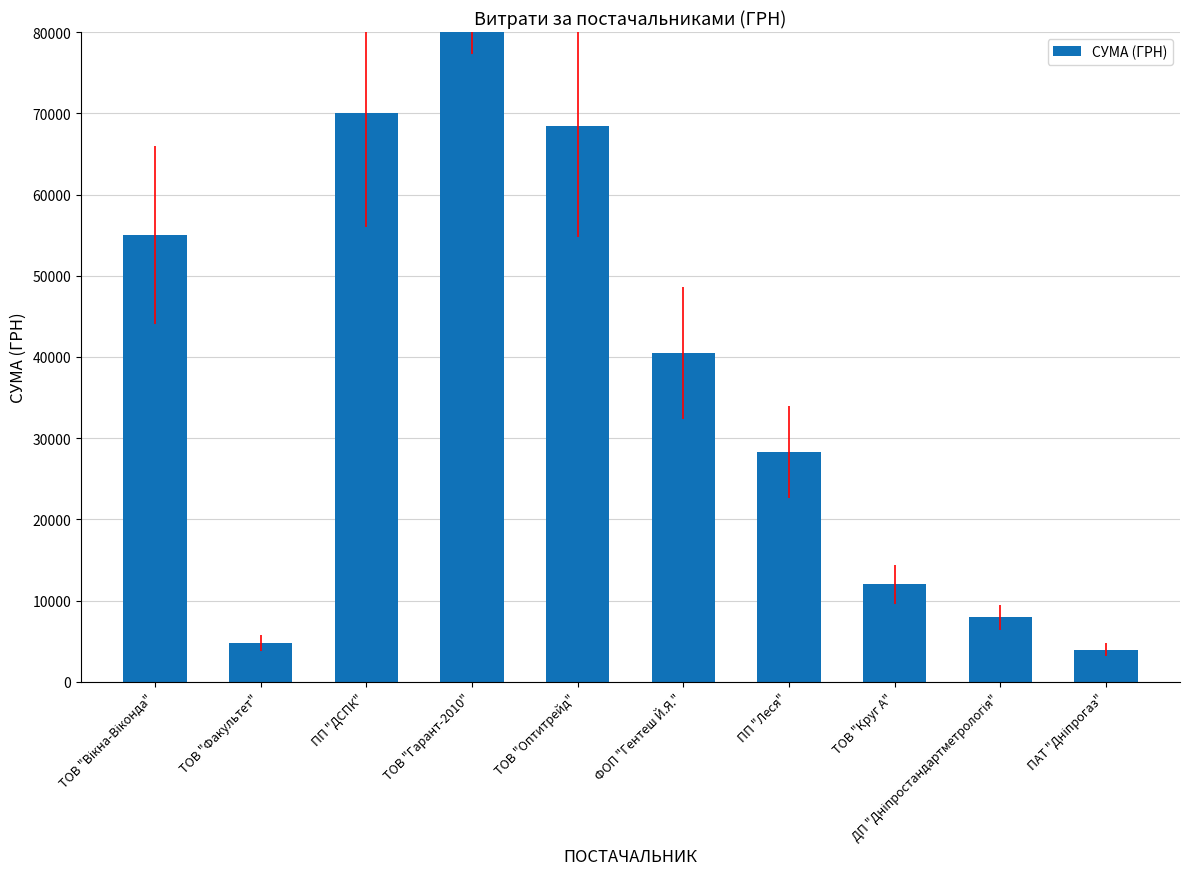

What is the greatest value displayed?

96637.9